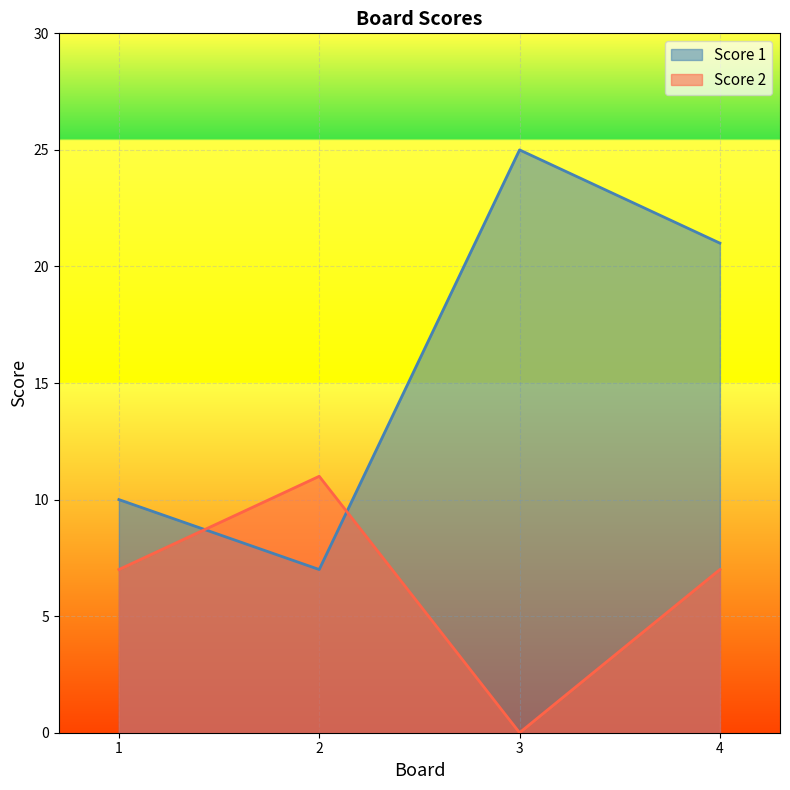

Between 3 and 4, which series saw the biggest shift?

Score 2